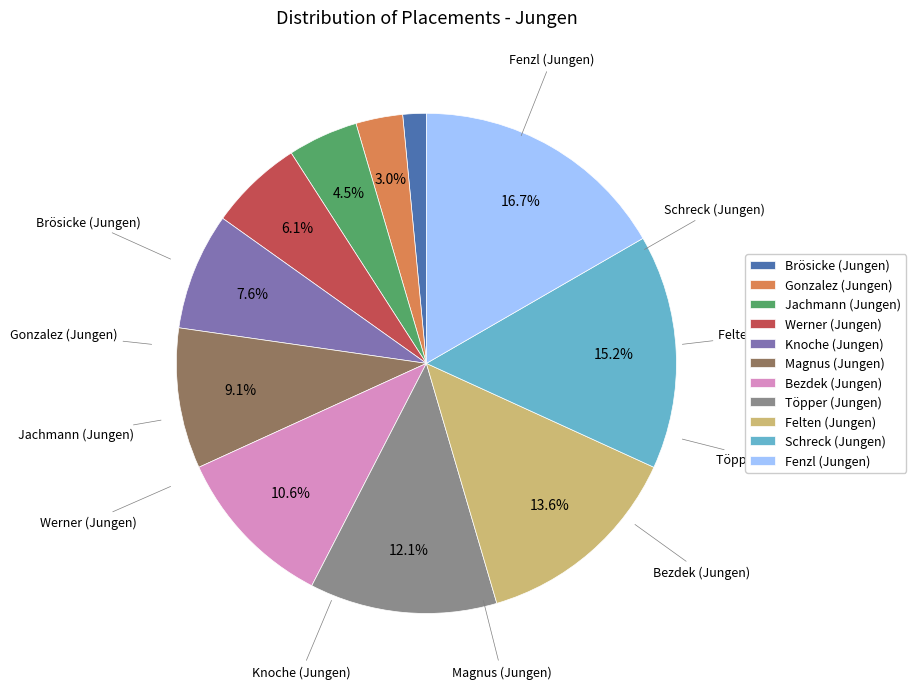

Which has a higher value, Schreck (Jungen) or Magnus (Jungen)?

Schreck (Jungen)